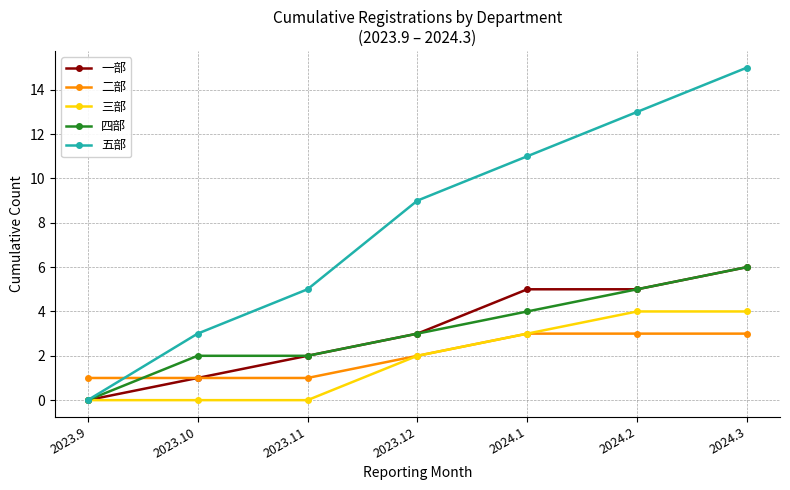

What are all the series names shown in the legend?

一部, 二部, 三部, 四部, 五部